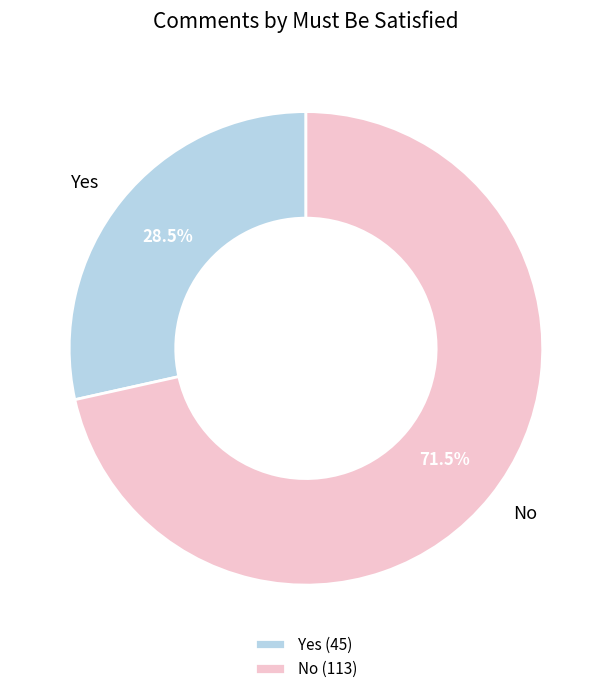

Which has a higher value, No or Yes?

No